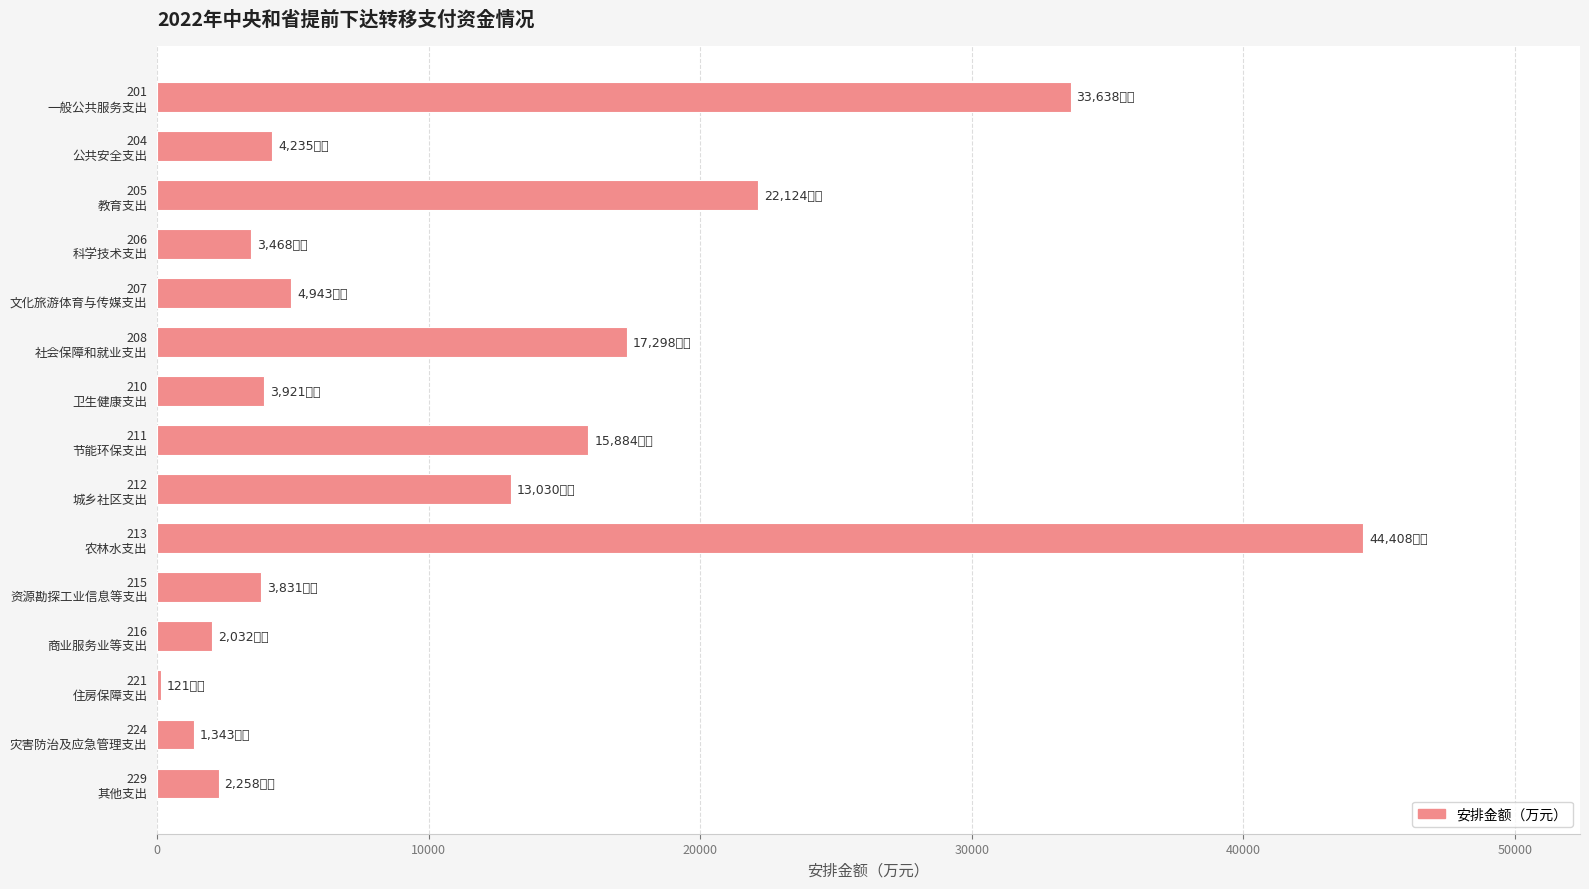

Are the bars grouped side by side (vs. stacked)?

No